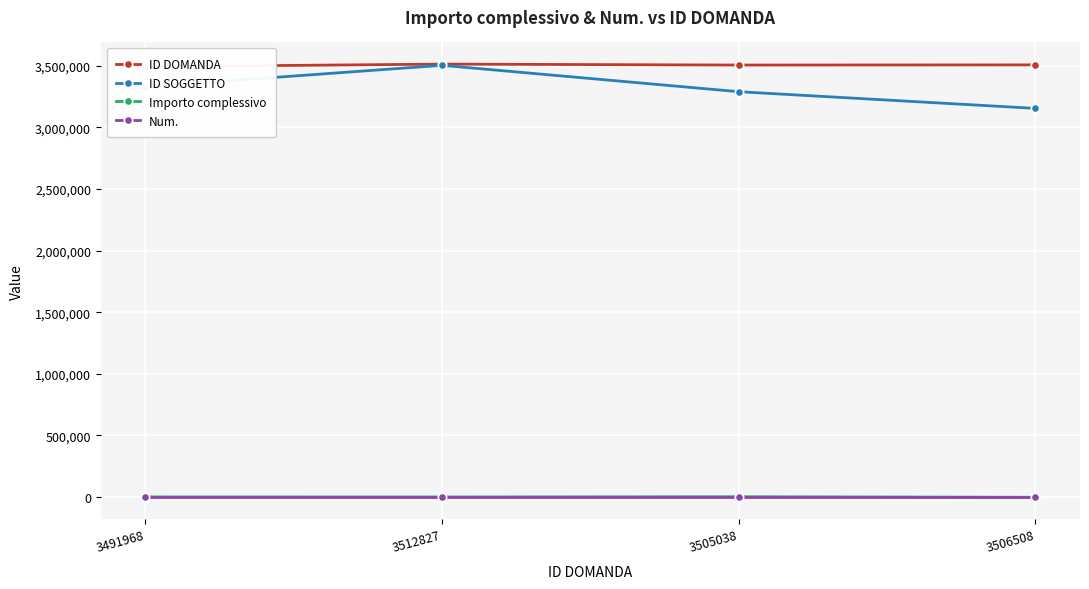

What is the value of the Importo complessivo point at the 1st from the left?

691